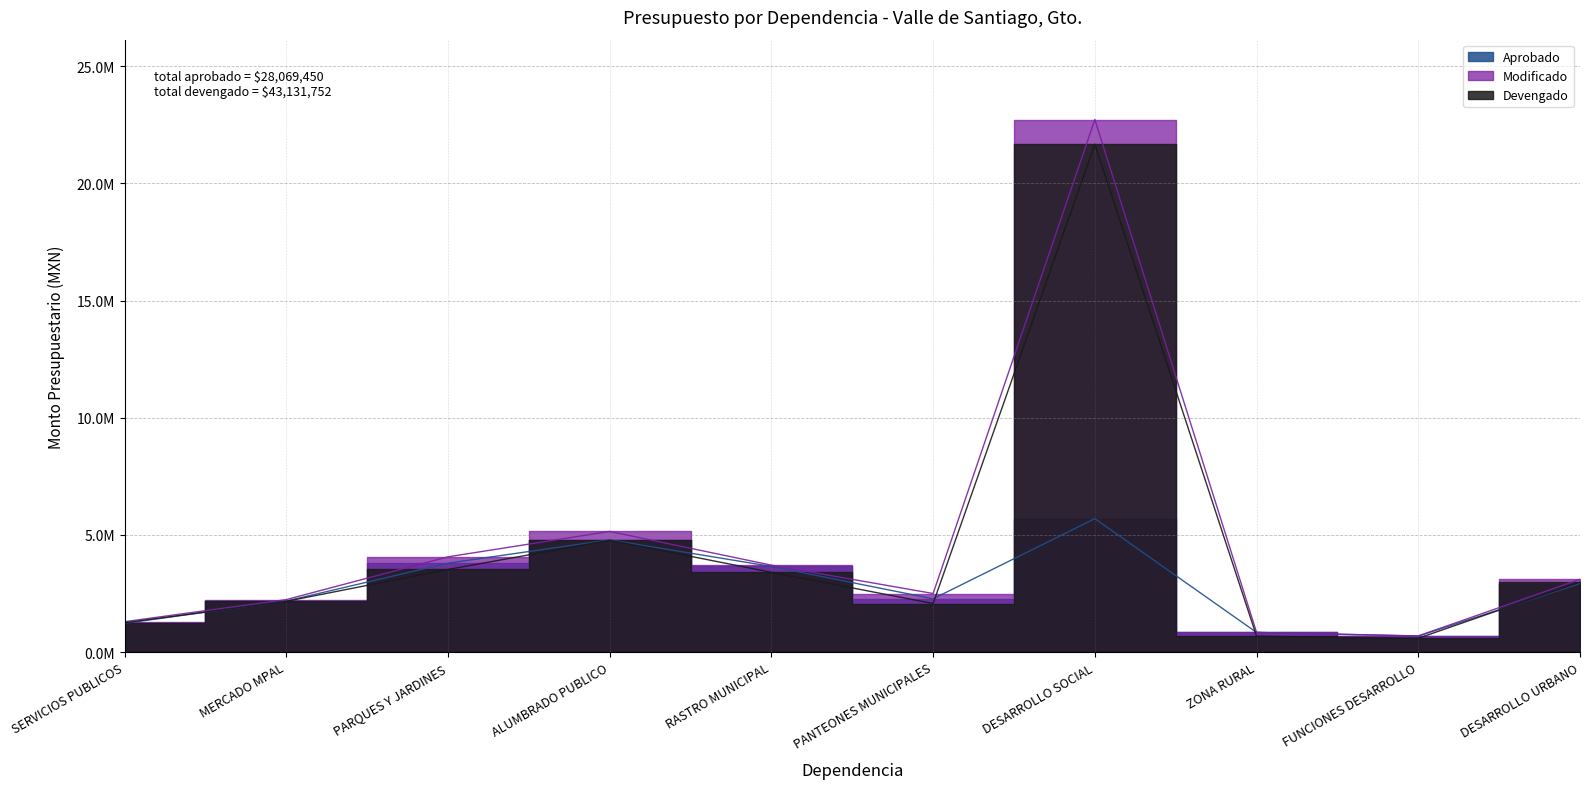

How many values in the Devengado series exceed 2989237?

5